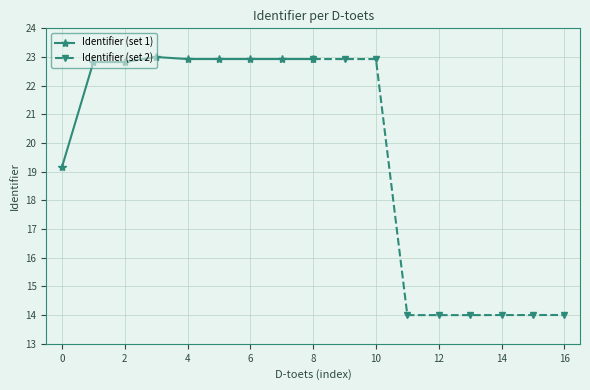

True or false: Identifier (set 1) has a value of 10.8 at 8.

False